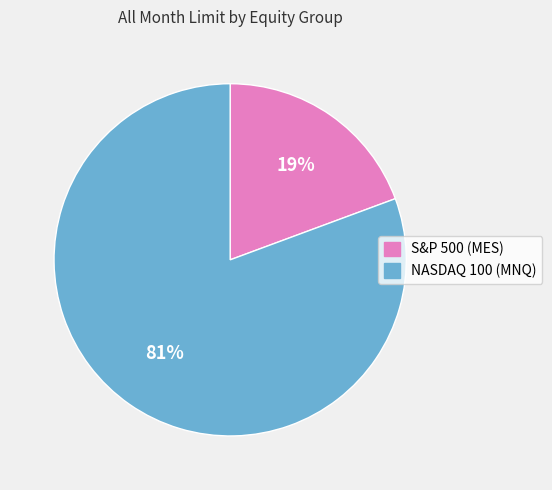

To the nearest percent, what is the average slice percentage?

50%